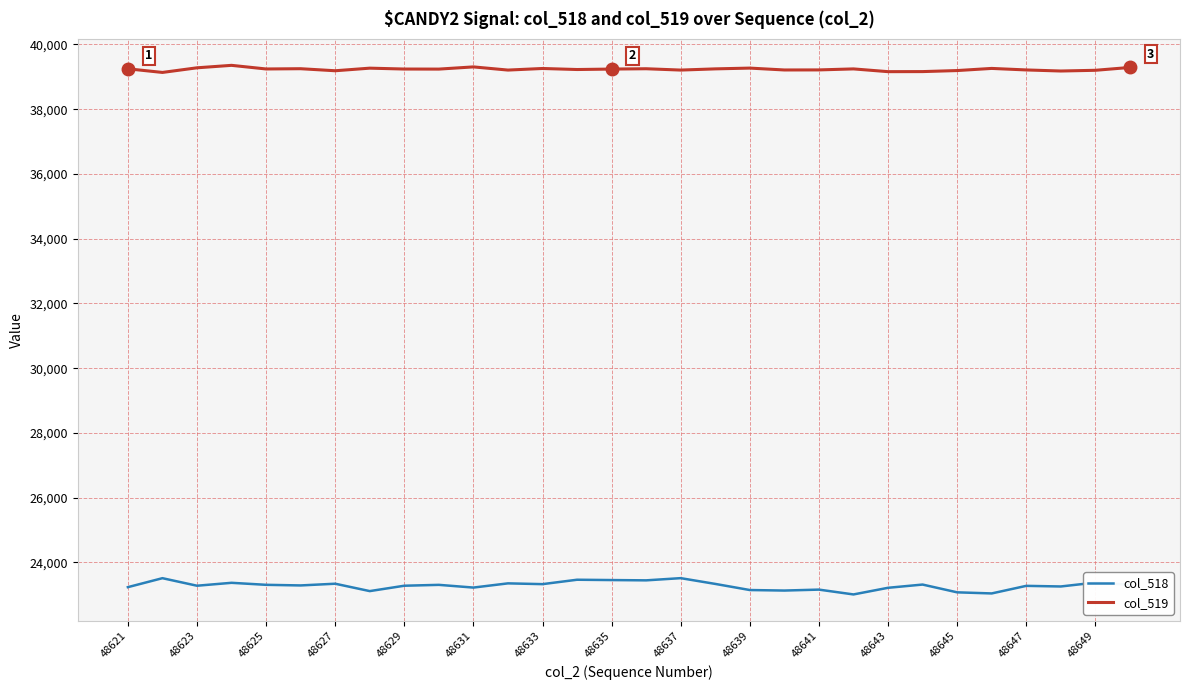

Which series has the largest total across all categories?

col_519